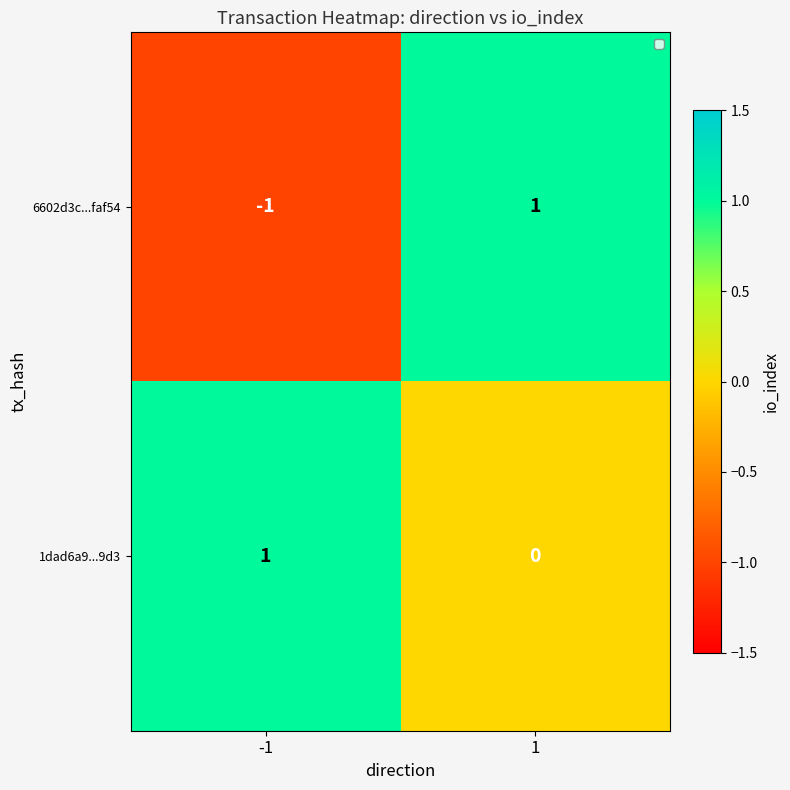

Reading left to right, transcribe all the data shown in this chart.

6602d3c...faf54: -1=-1	1=1
1dad6a9...9d3: -1=1	1=0